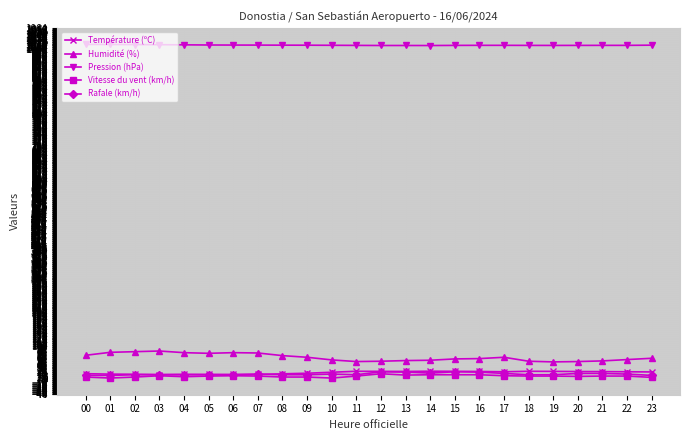

What is the value of the Humidité (%) point at the 5th from the left?

80.0